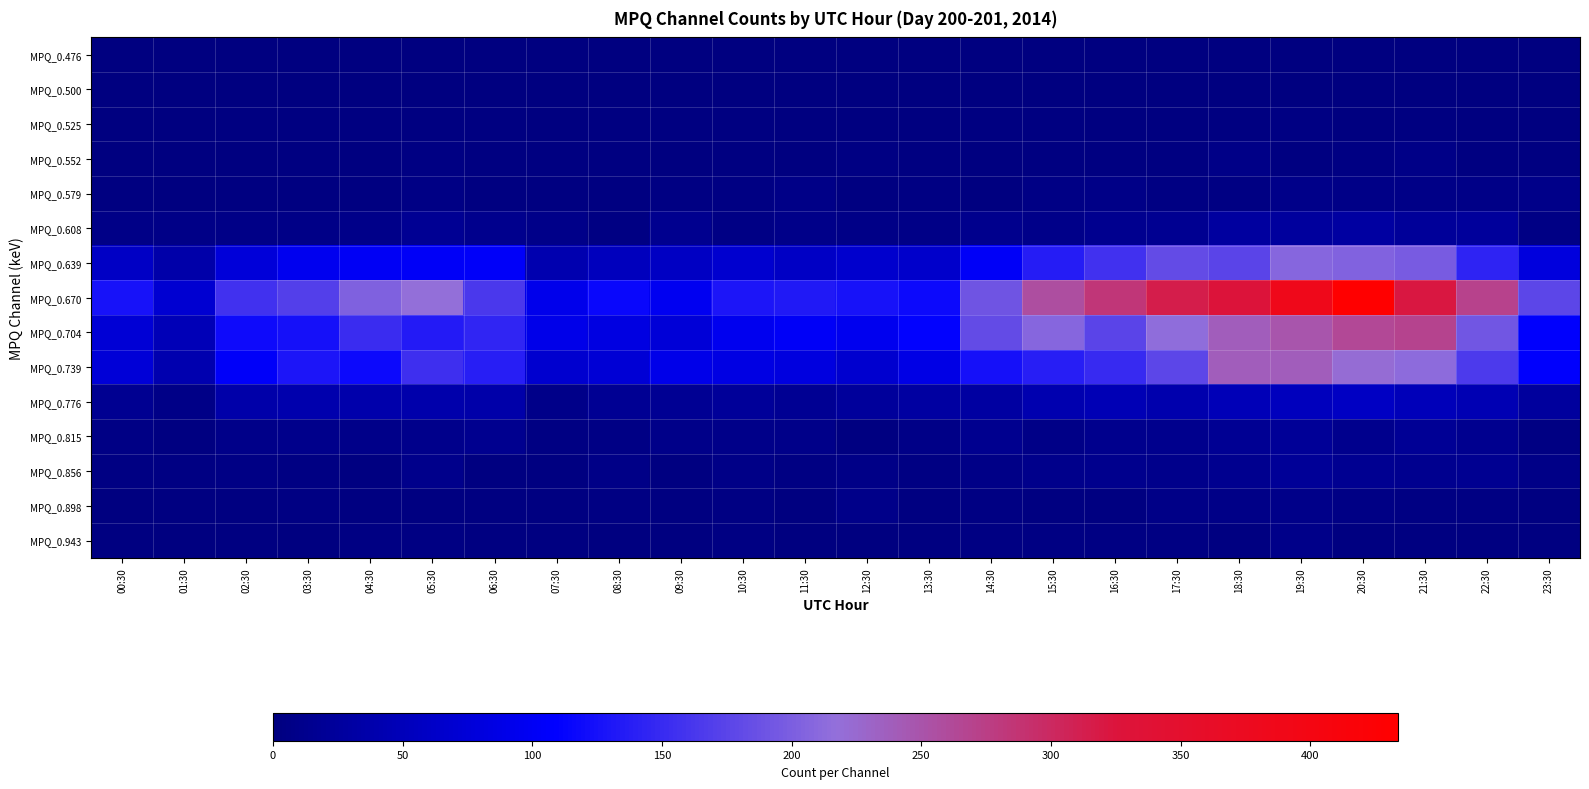

At how many categories does at least one series exceed 145?

15